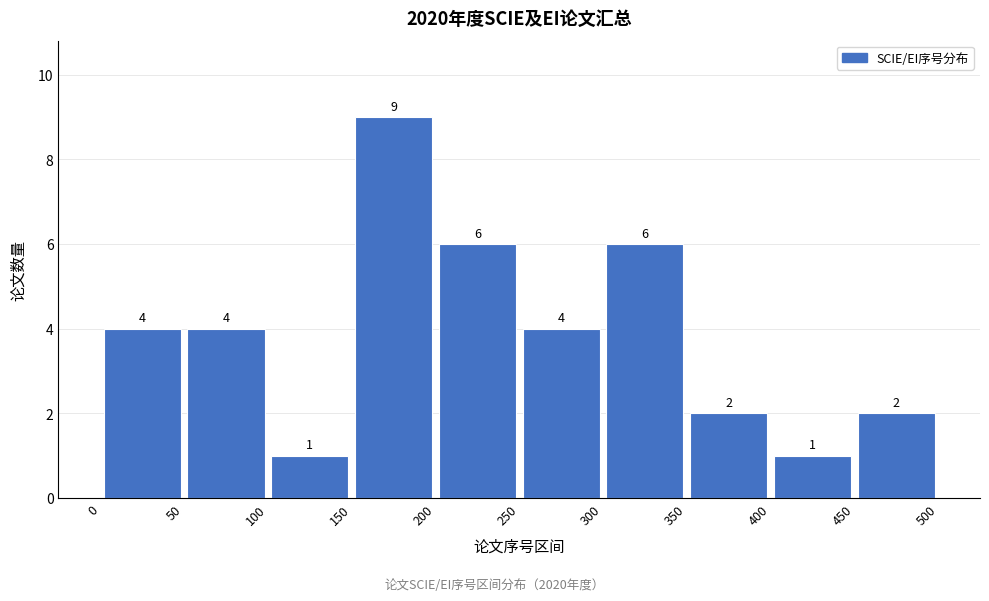

Which range on the x-axis has the tallest bar?

150 to 200